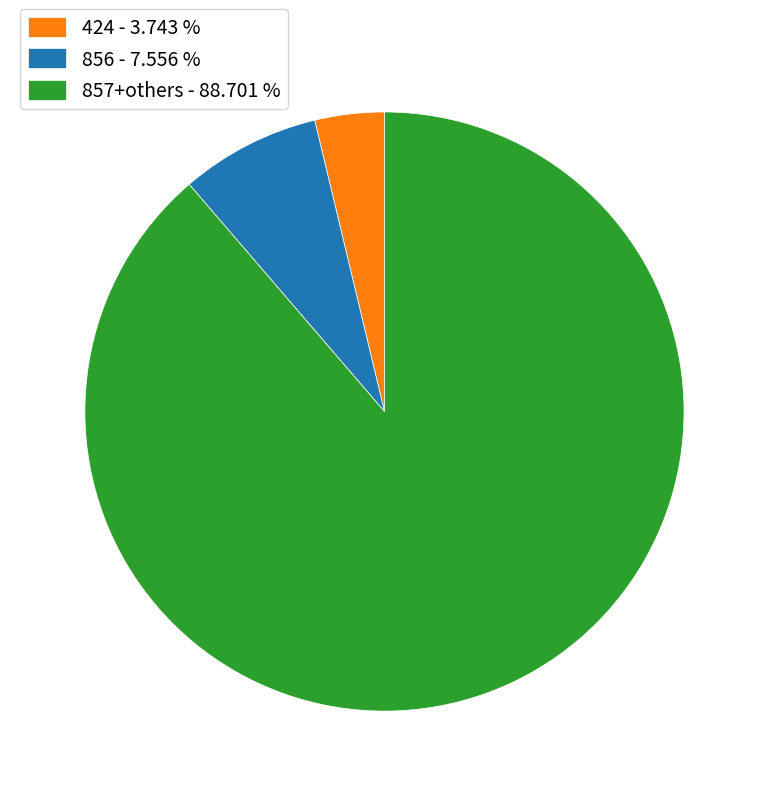

Is there a majority slice in this chart?

Yes